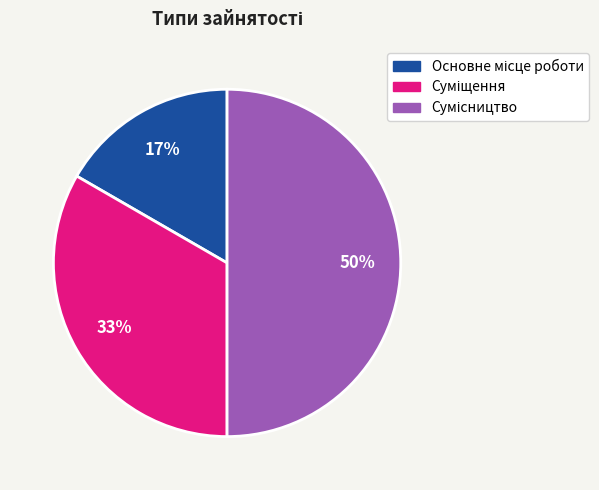

To the nearest percent, what is the difference between the largest and smallest slice percentages?

33%